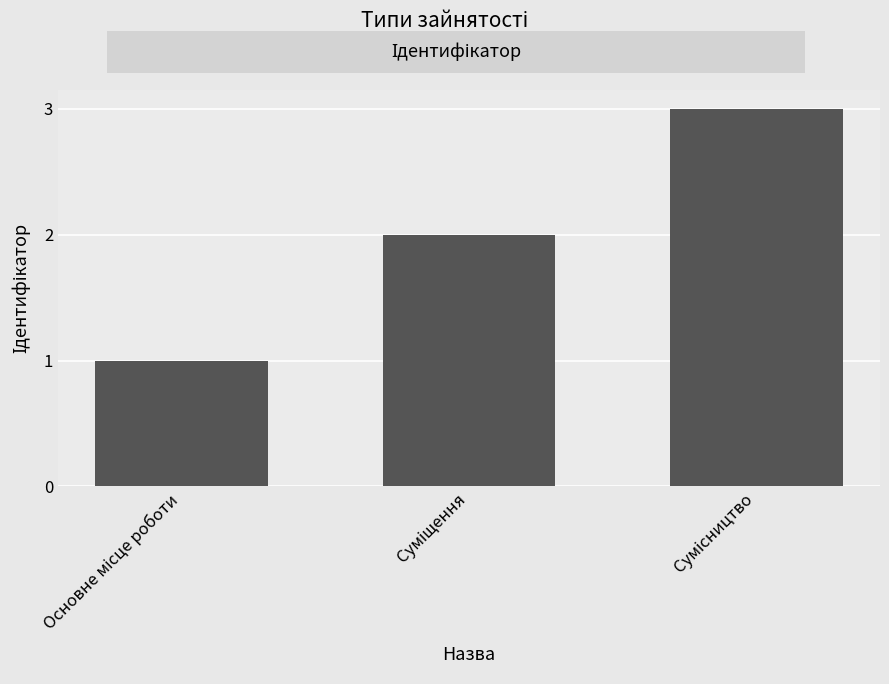

What is the sum of all values?

6